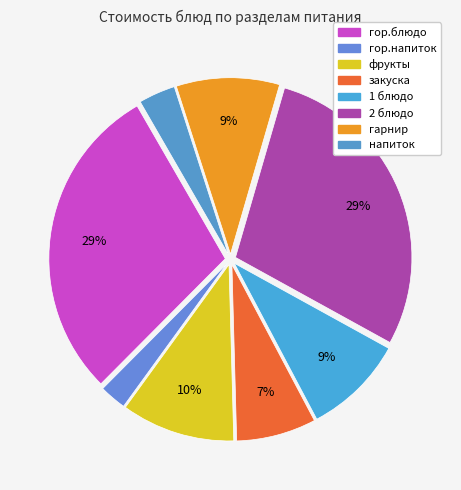

Is 1 блюдо the majority of the pie?

No